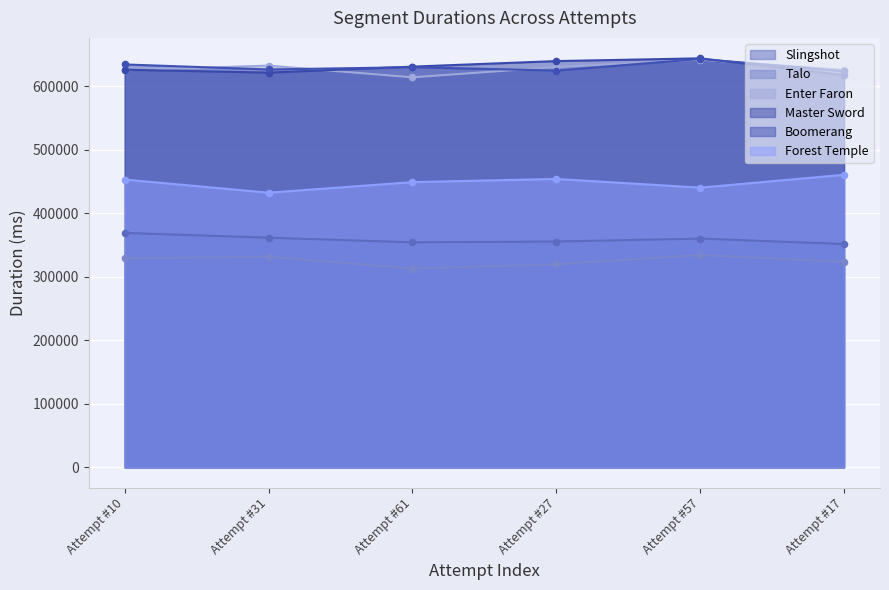

Which series reaches the minimum Y coordinate?

Talo